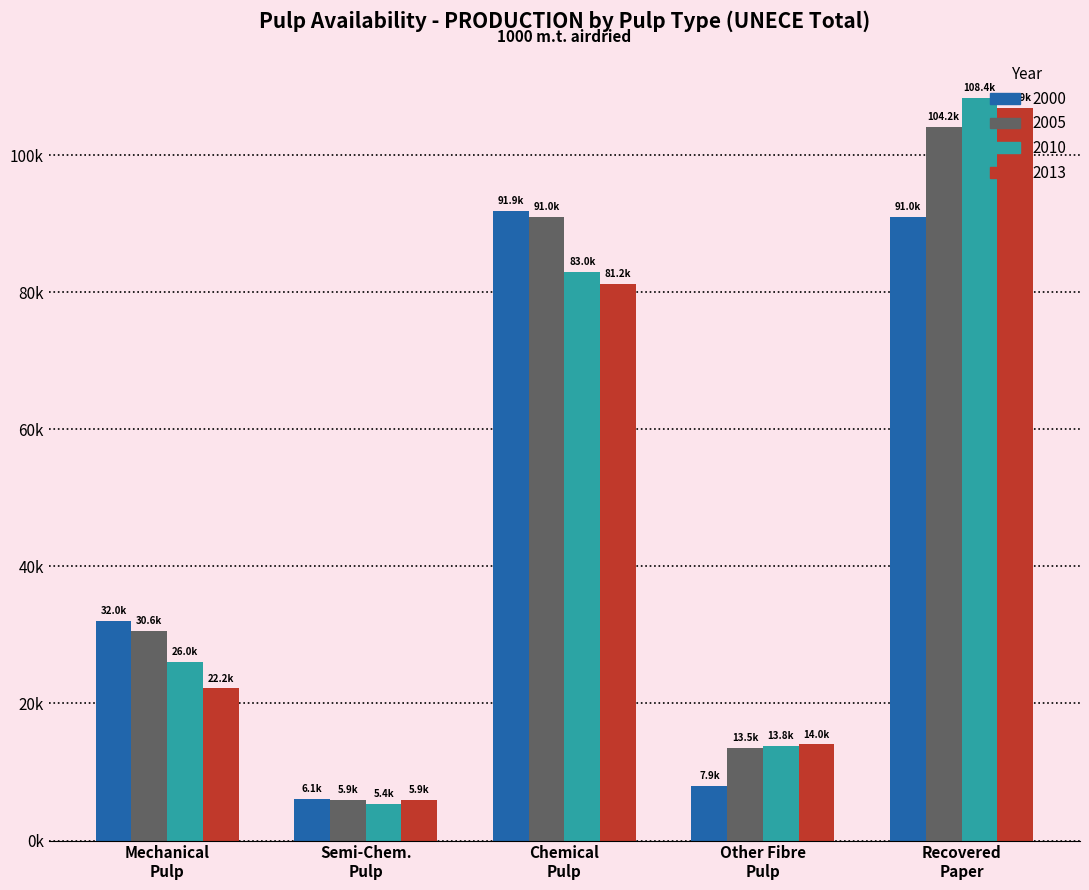

Rank the series by their maximum value, from lowest to highest.

2000, 2005, 2013, 2010